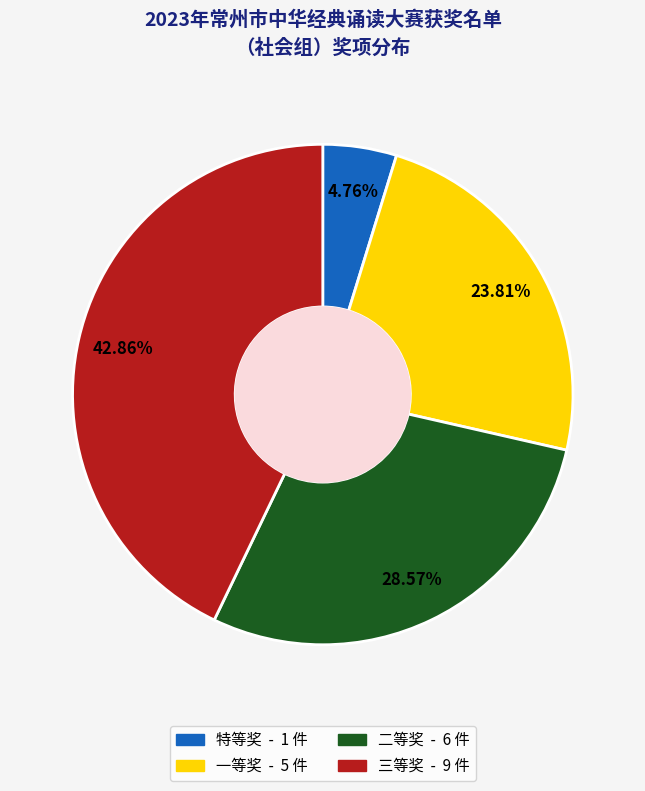

What is the ratio of the value at 特等奖 to the value at 三等奖?

0.1